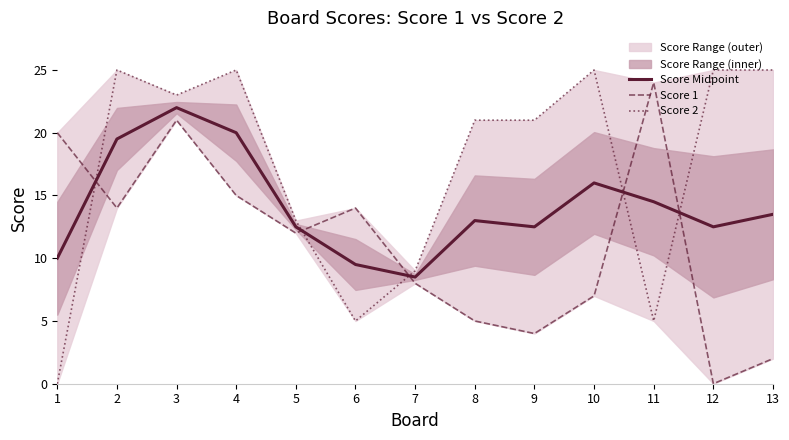

How many data points in Score 2 are less than 21?

5